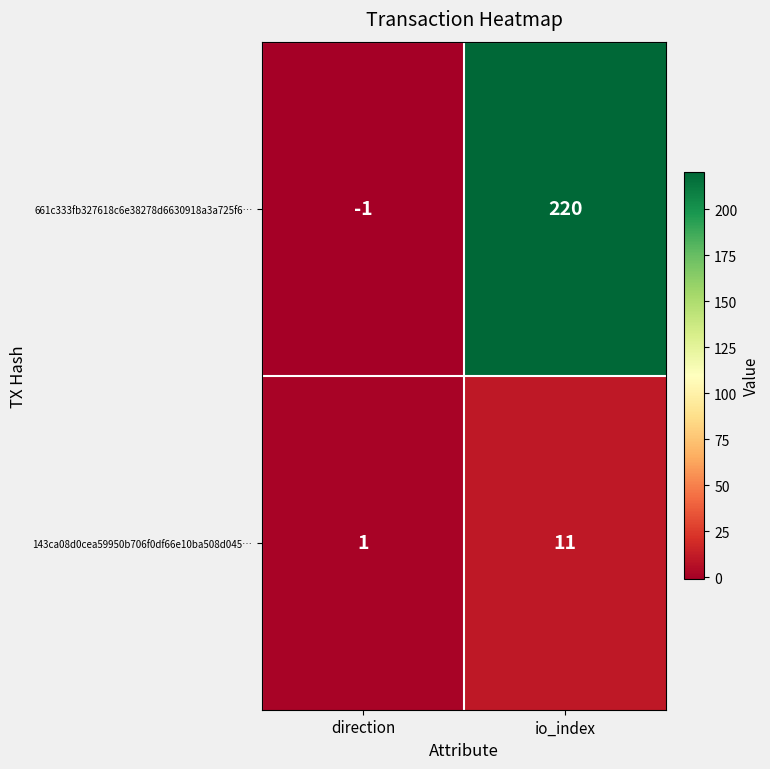

The value of 143ca08d0cea59950b706f0df66e10ba508d045… at io_index is 19. True or false?

False